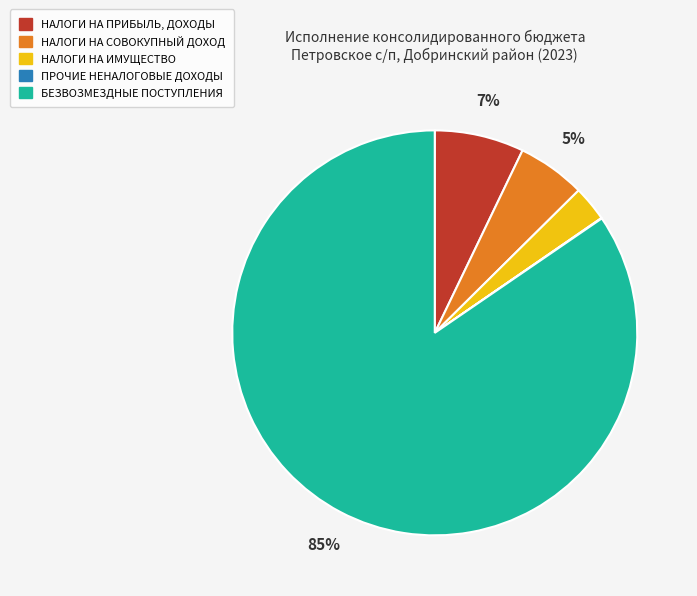

Is БЕЗВОЗМЕЗДНЫЕ ПОСТУПЛЕНИЯ the majority of the pie?

Yes